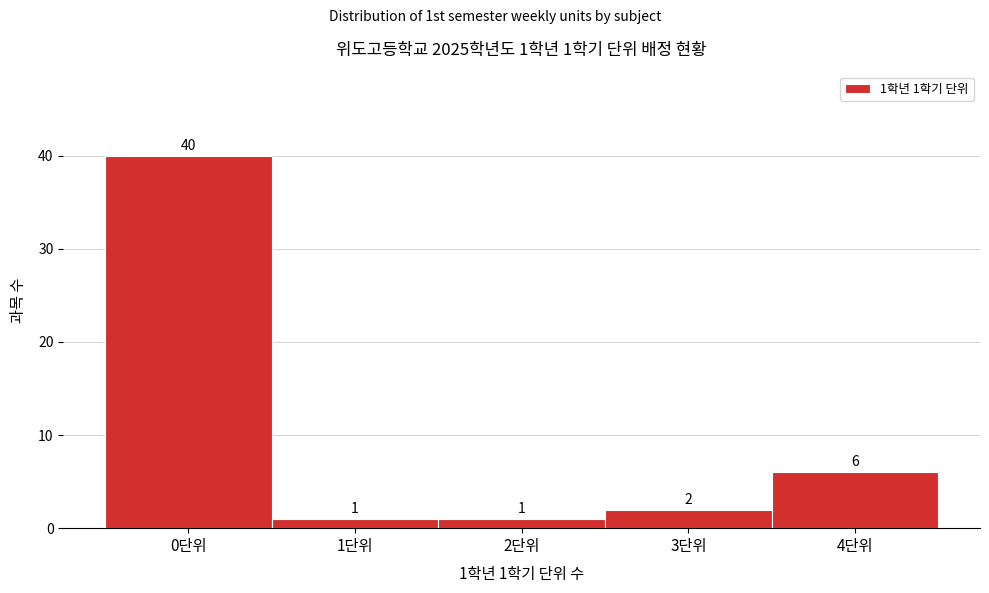

Over which range of the x-axis is the bar tallest?

-0.5 to 0.5